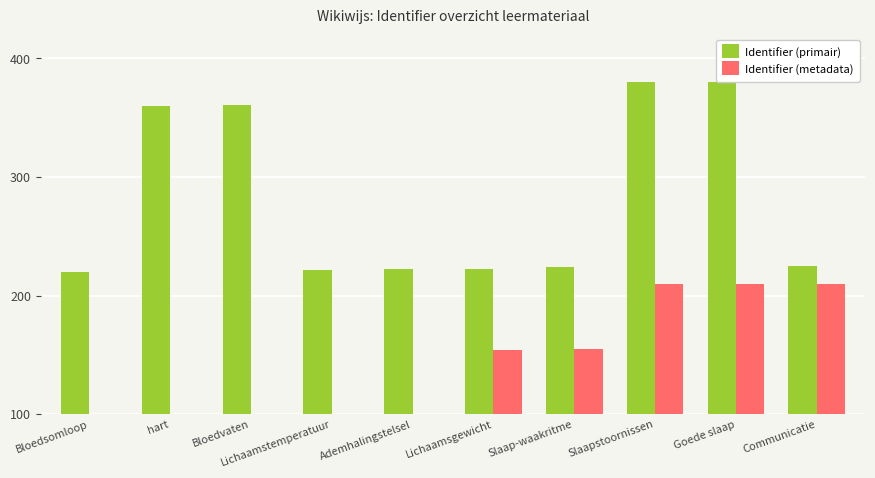

How many bars are there in each group?

2